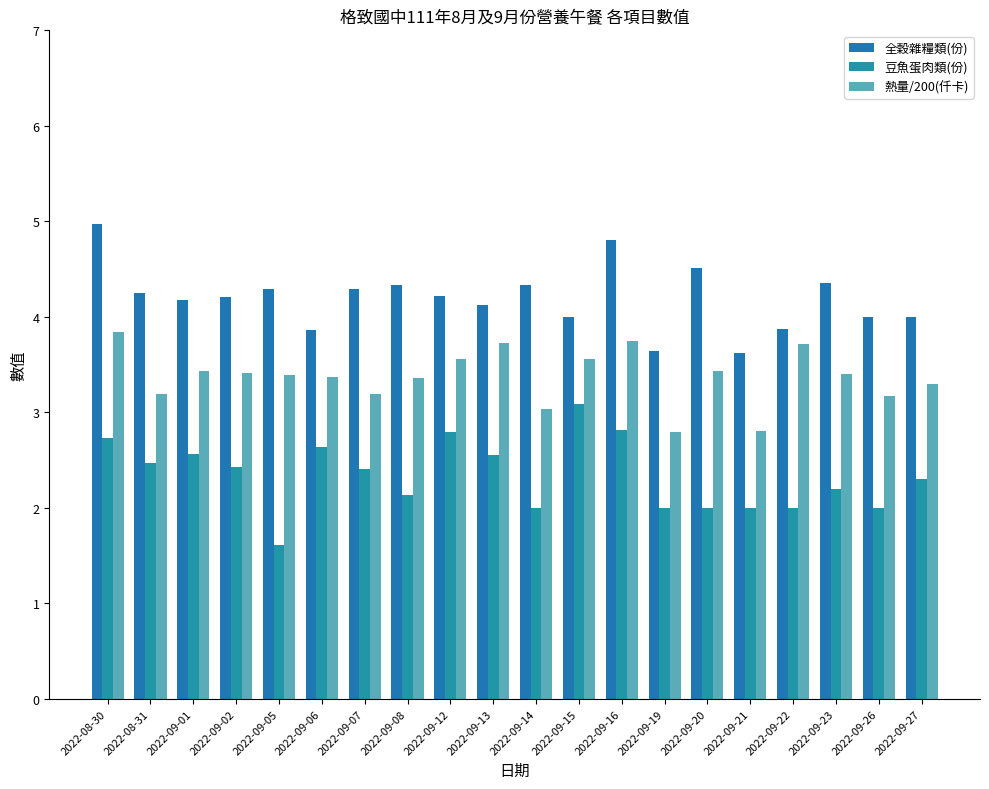

Count the number of categories in the chart.

20